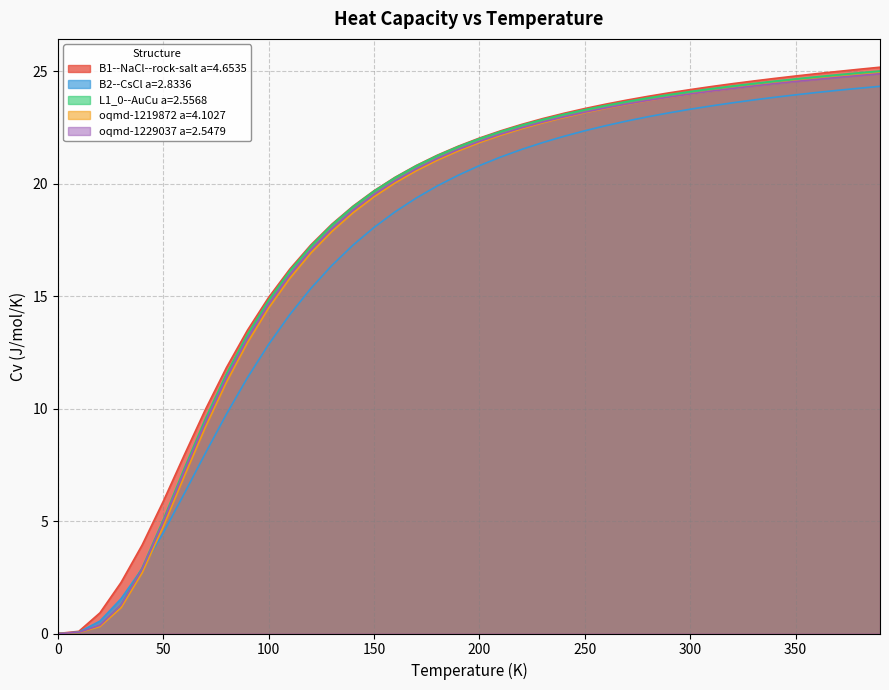

Is it true that B2--CsCl a=2.8336 equals 37.3 at 350?

False